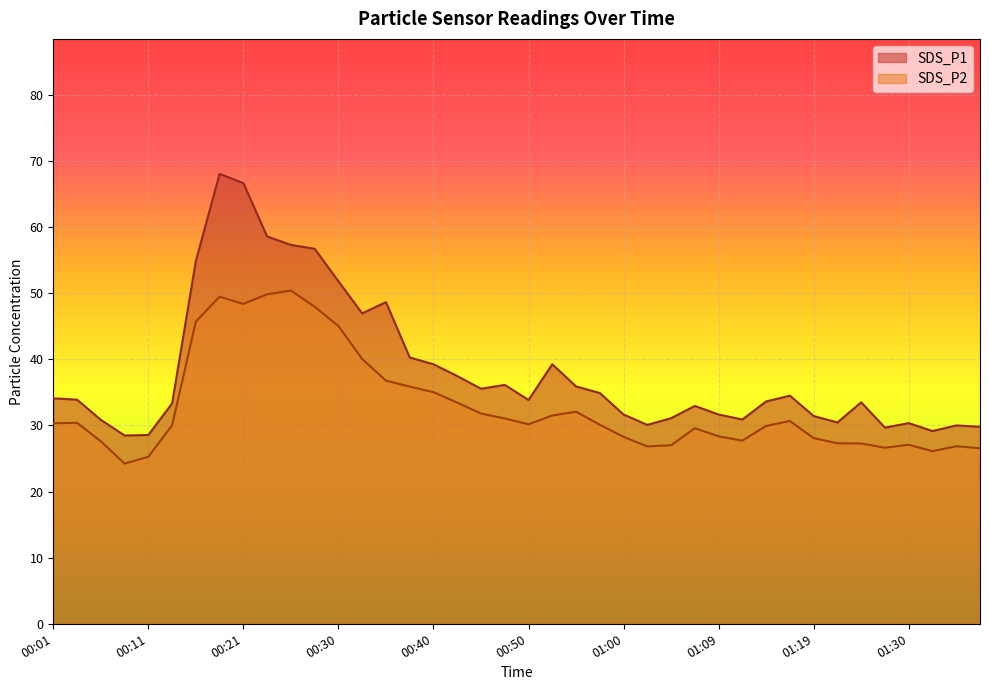

Where is the first local maximum for SDS_P1?

00:18